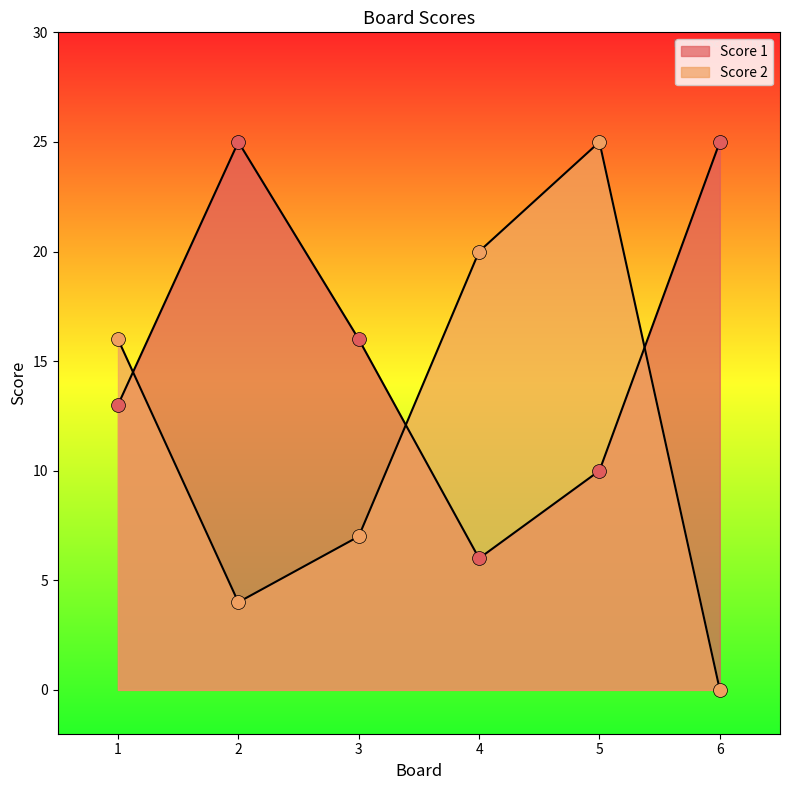

At which label does Score 2 reach its peak?

5